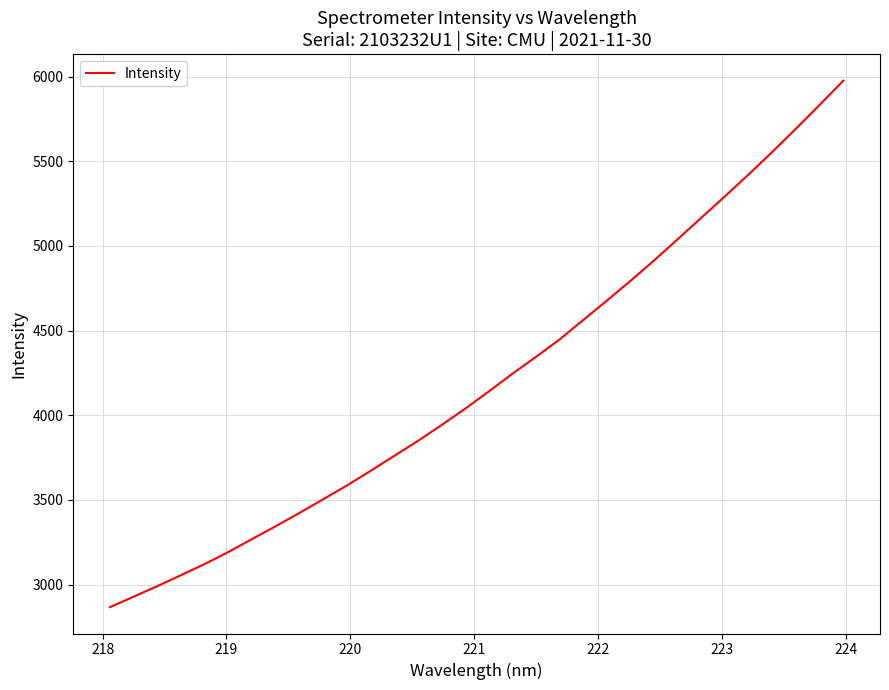

True or false: there are more than 1 points higher than both neighbors.

False